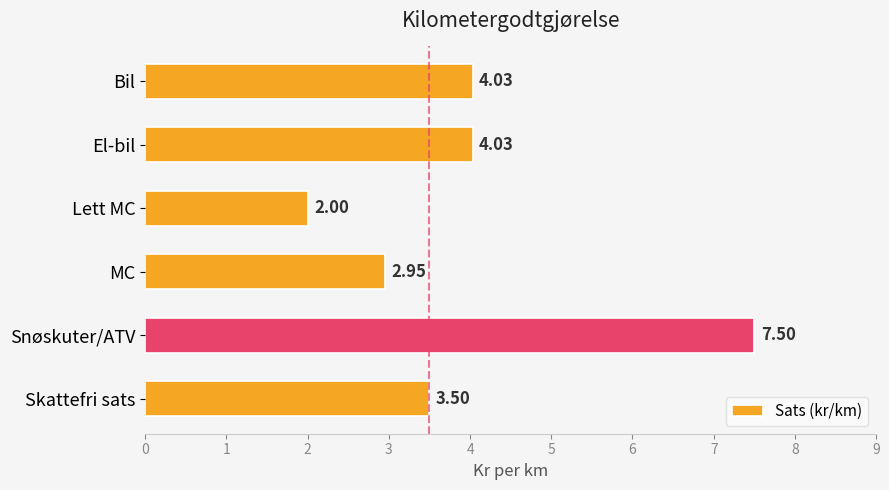

How many values are below 4?

3